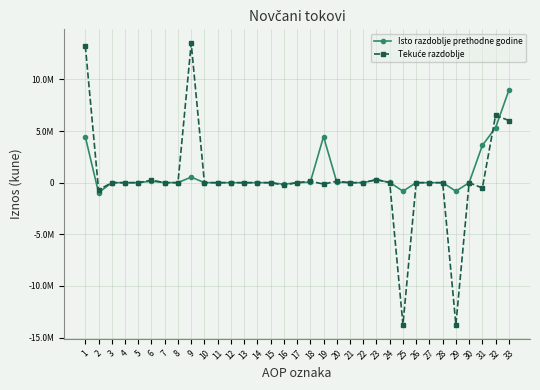

Is this an area chart (filled region under the line)?

No